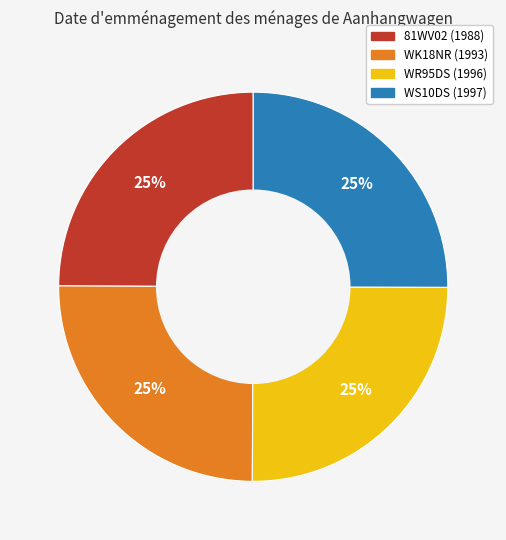

What percentage is the WK18NR slice, to the nearest percent?

25%